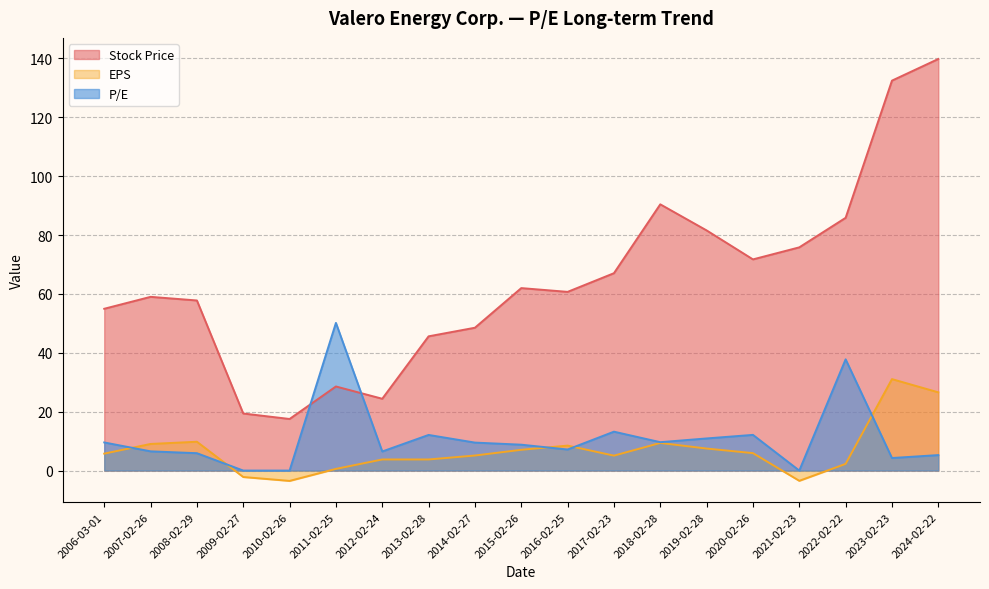

Is it true that EPS equals 7.7 at 2006-03-01?

False